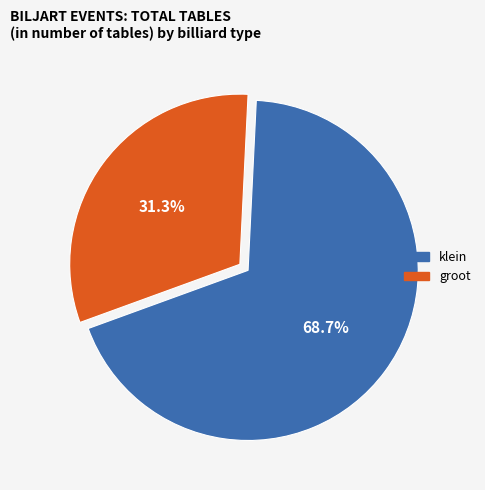

How much of the chart is everything except klein?

31.3%